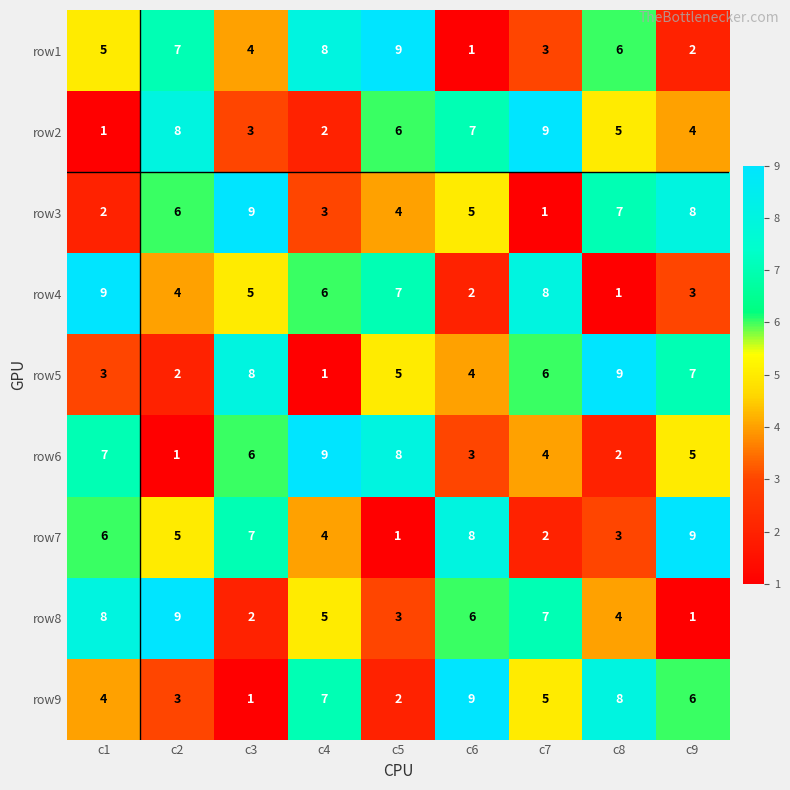

At c9, list the series in order from largest to smallest.

row7, row3, row5, row9, row6, row2, row4, row1, row8